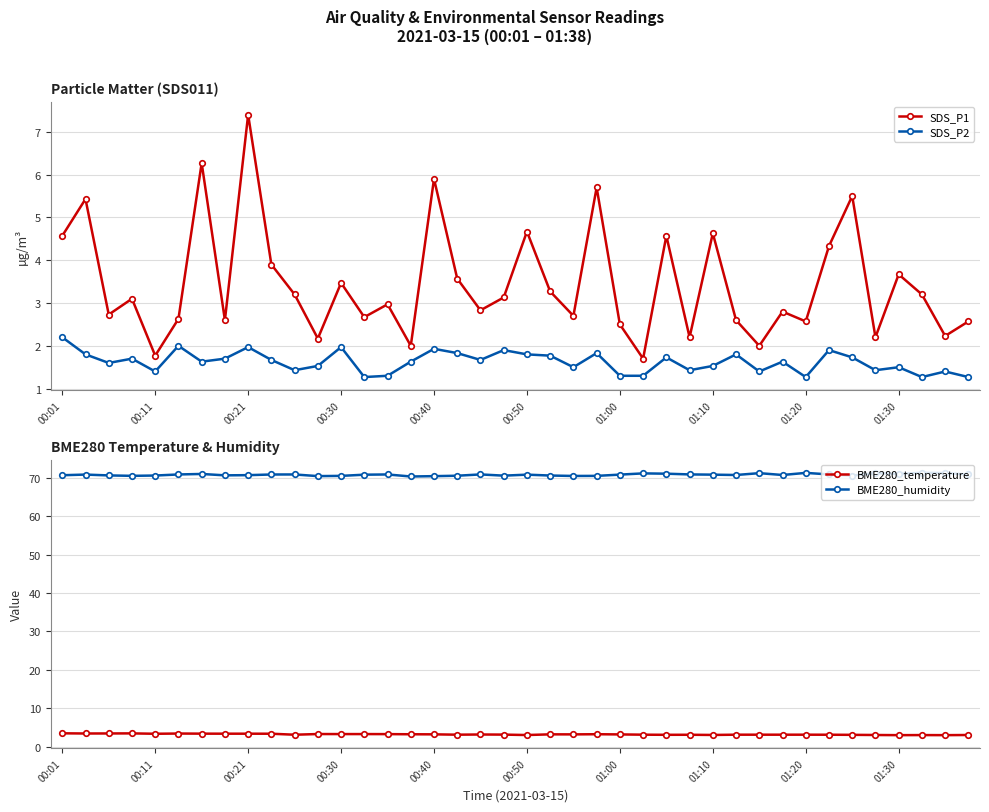

How many data points in SDS_P1 are less than 3?

20